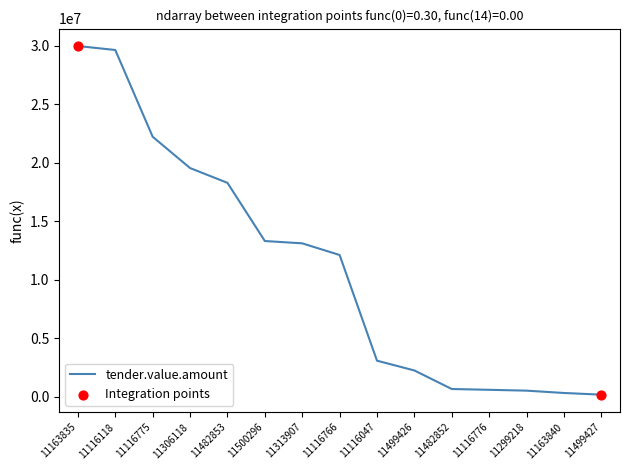

Between 11116776 and 11116118, which is larger?

11116118